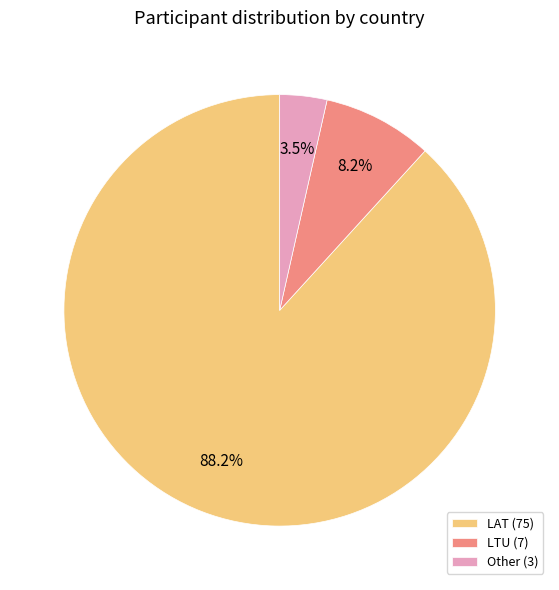

To the nearest percent, what portion does LTU represent?

8%